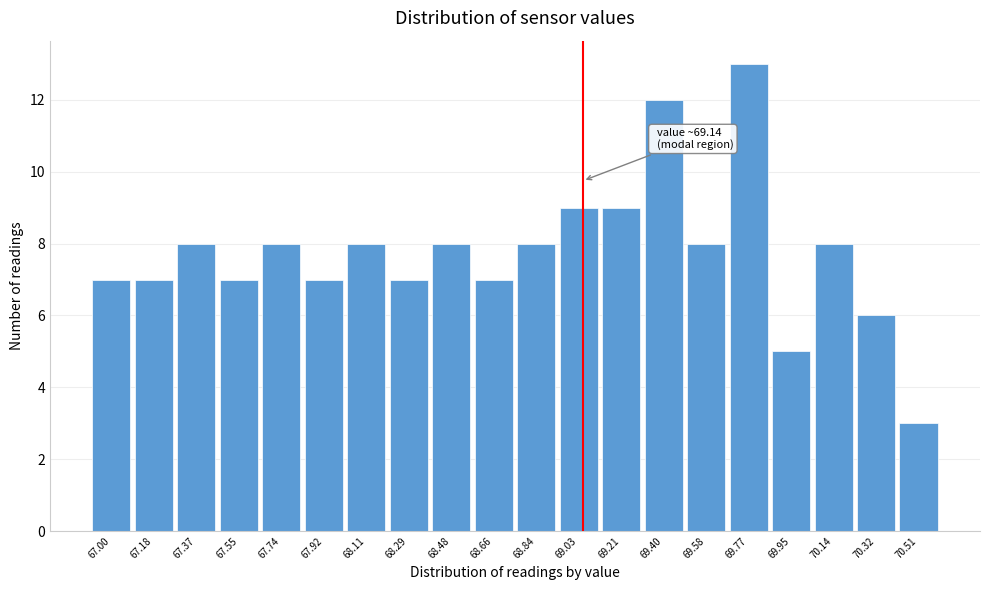

Reading right to left, list all the values displayed in this chart.

3	6	8	5	13	8	12	9	9	8	7	8	7	8	7	8	7	8	7	7